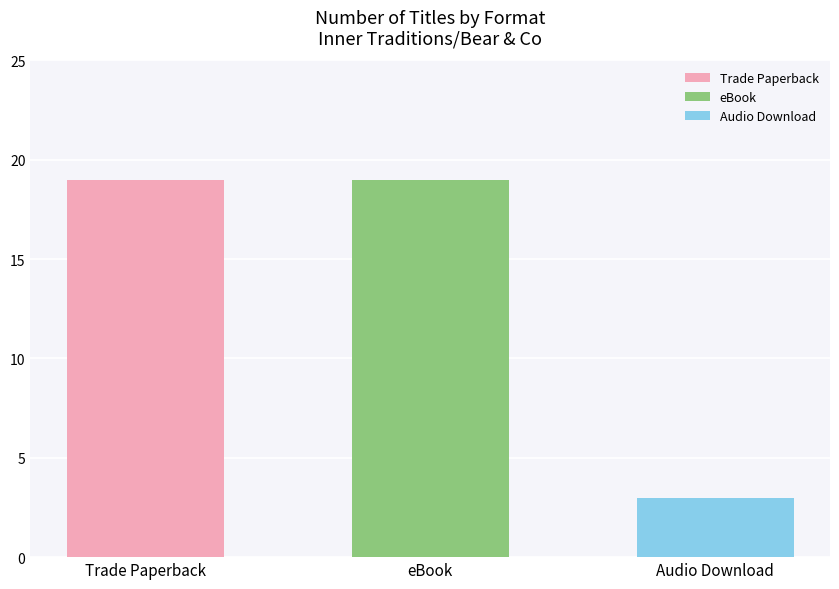

What is the difference between the values at Audio Download and Trade Paperback?

16